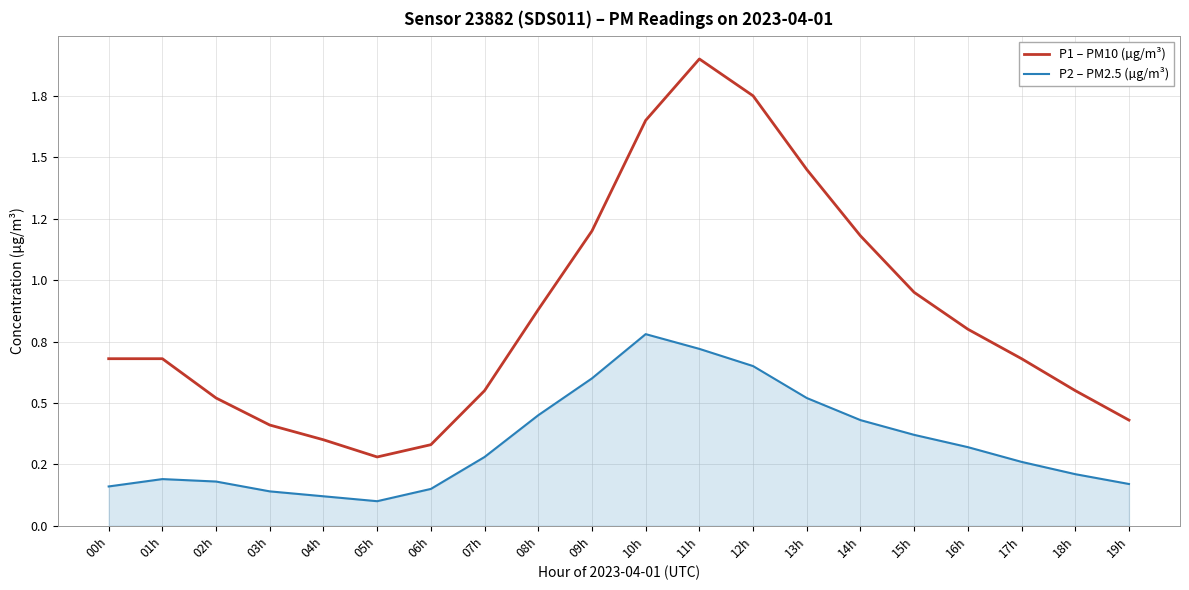

Does the chart have visible grid lines?

Yes